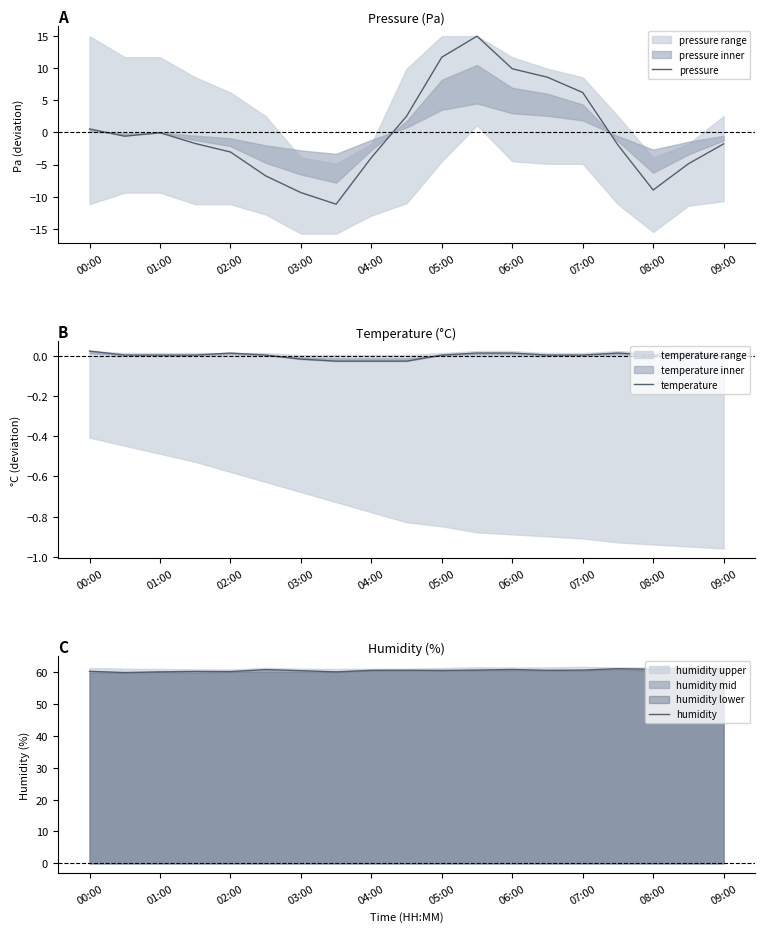

True or false: pressure and humidity intersect in this chart.

False